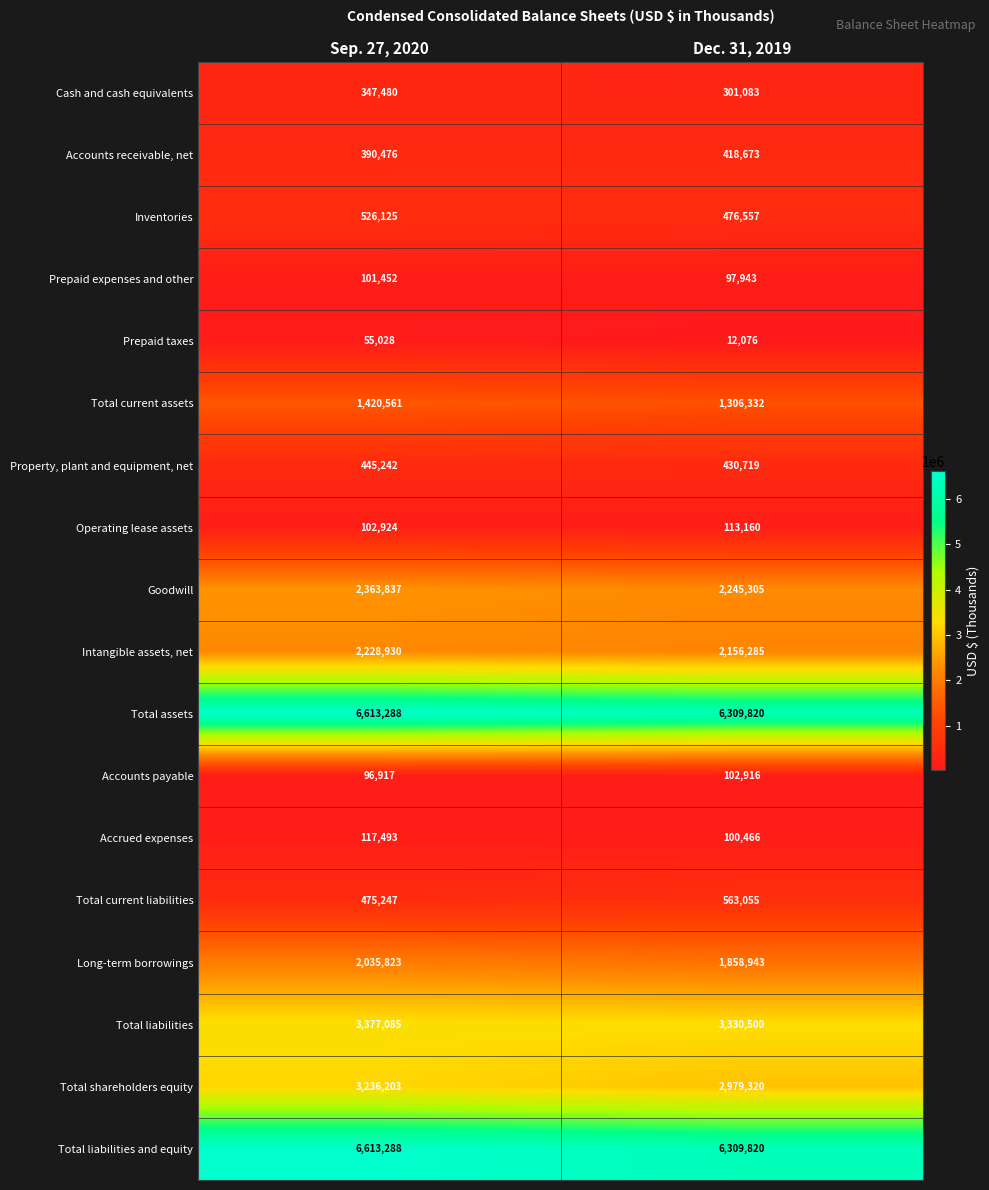

At which category does the chart reach its peak across all series?

Sep. 27, 2020